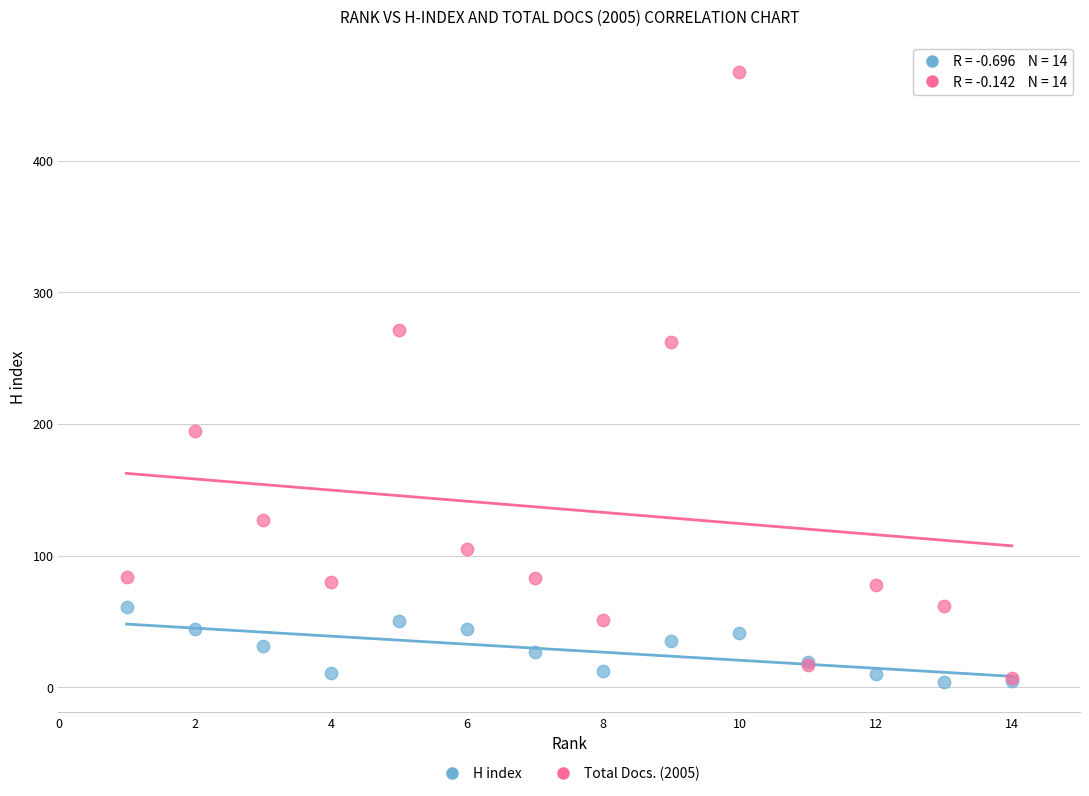

In the Total Docs. (2005) series, what Y value is closest to 237?

262